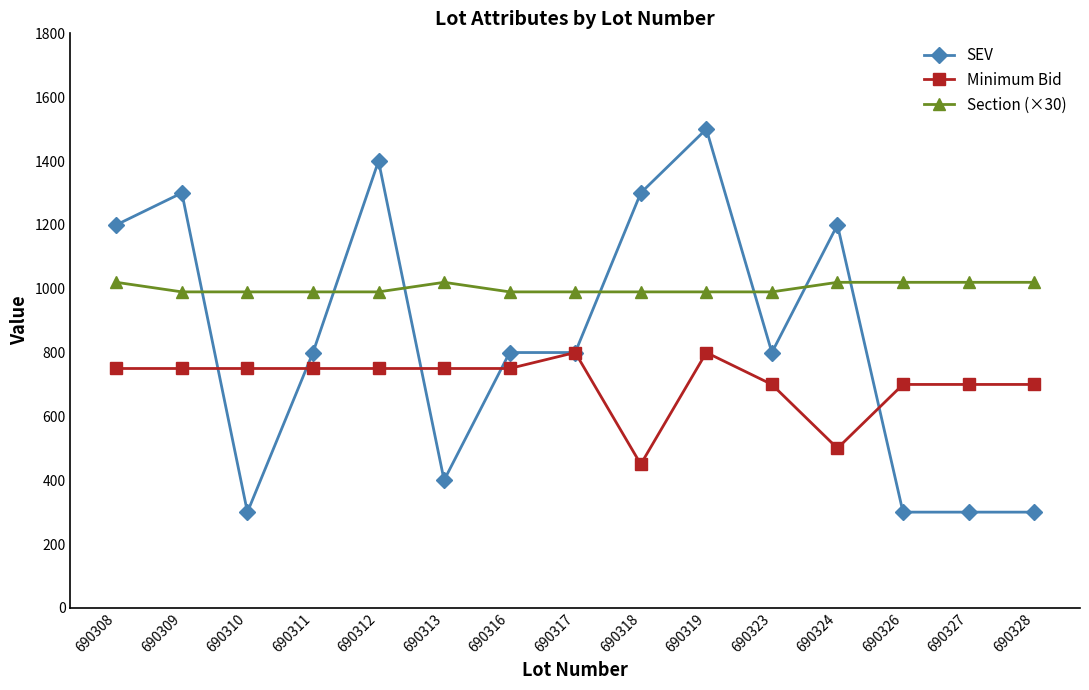

Reading left to right, extract all data points from this chart.

SEV: 1200	1300	300	800	1400	400	800	800	1300	1500	800	1200	300	300	300
Minimum Bid: 750	750	750	750	750	750	750	800	450	800	700	500	700	700	700
Section (×30): 1020	990	990	990	990	1020	990	990	990	990	990	1020	1020	1020	1020